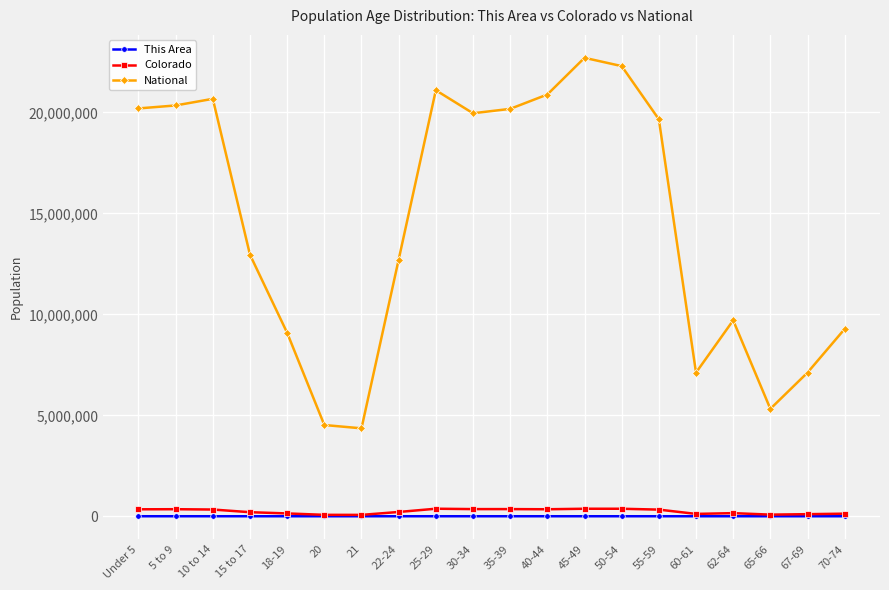

True or false: This Area has more than 1 interior local peaks.

True